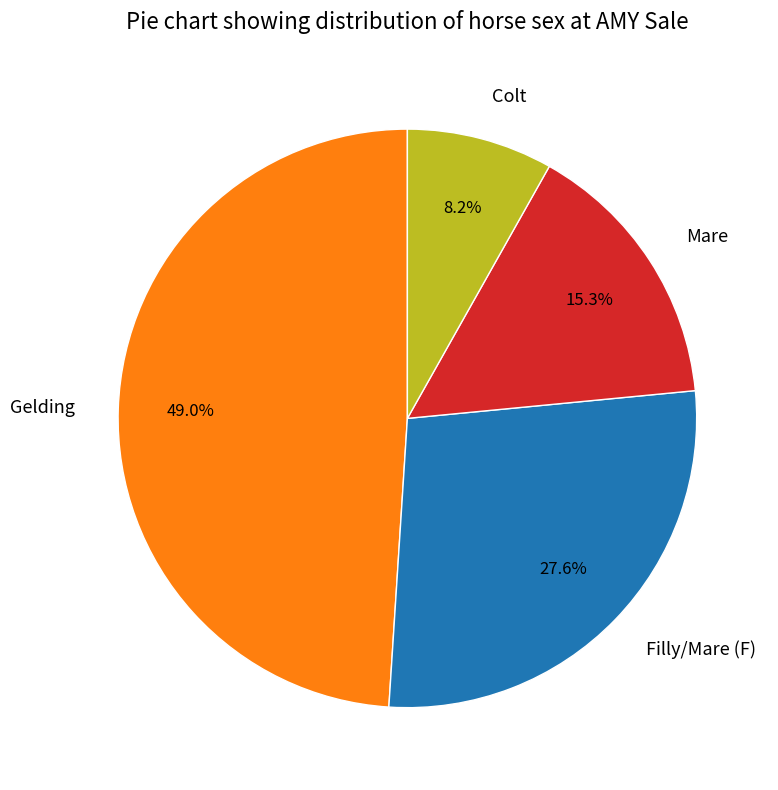

How much of the chart is everything except Colt?

91.8%